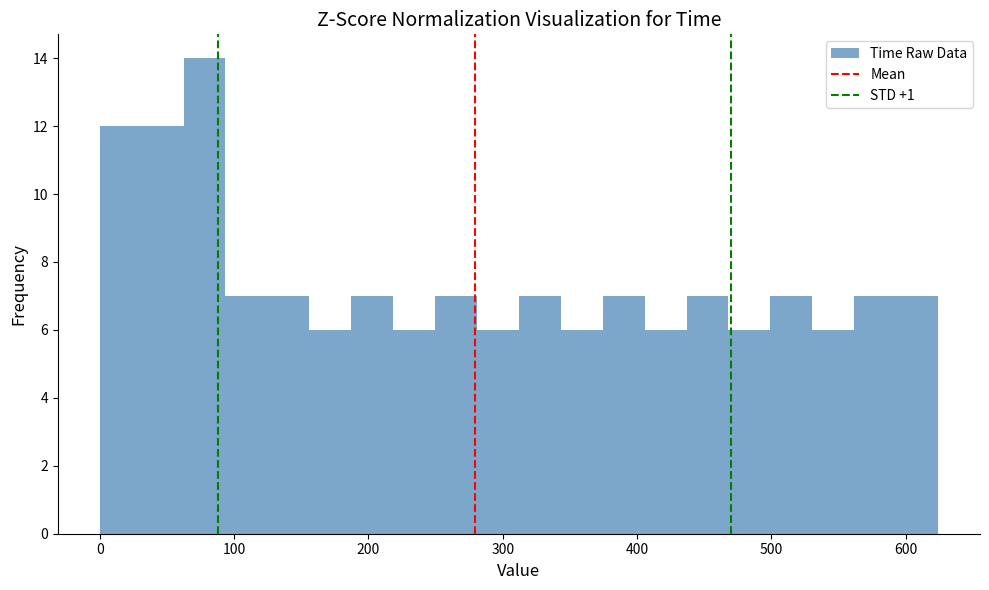

Around what value on the x-axis is the tallest bar? Give the approximate position of its centre, as read against the axis.

80